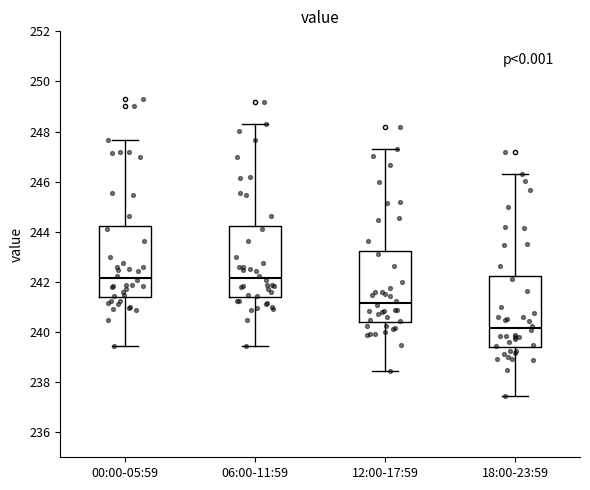

Reading left to right, read every box against the y-axis: the position of its median line, the range the box covers, and the ends of its whiskers. The values are not printed on the chart, so give them approximately, as read against the axis.

00:00-05:59: median 242.2, box 241.4 to 244.2, whiskers 239.4 to 247.6
06:00-11:59: median 242.2, box 241.4 to 244.2, whiskers 239.4 to 248.4
12:00-17:59: median 241.2, box 240.4 to 243.2, whiskers 238.4 to 247.4
18:00-23:59: median 240.2, box 239.4 to 242.2, whiskers 237.4 to 246.4